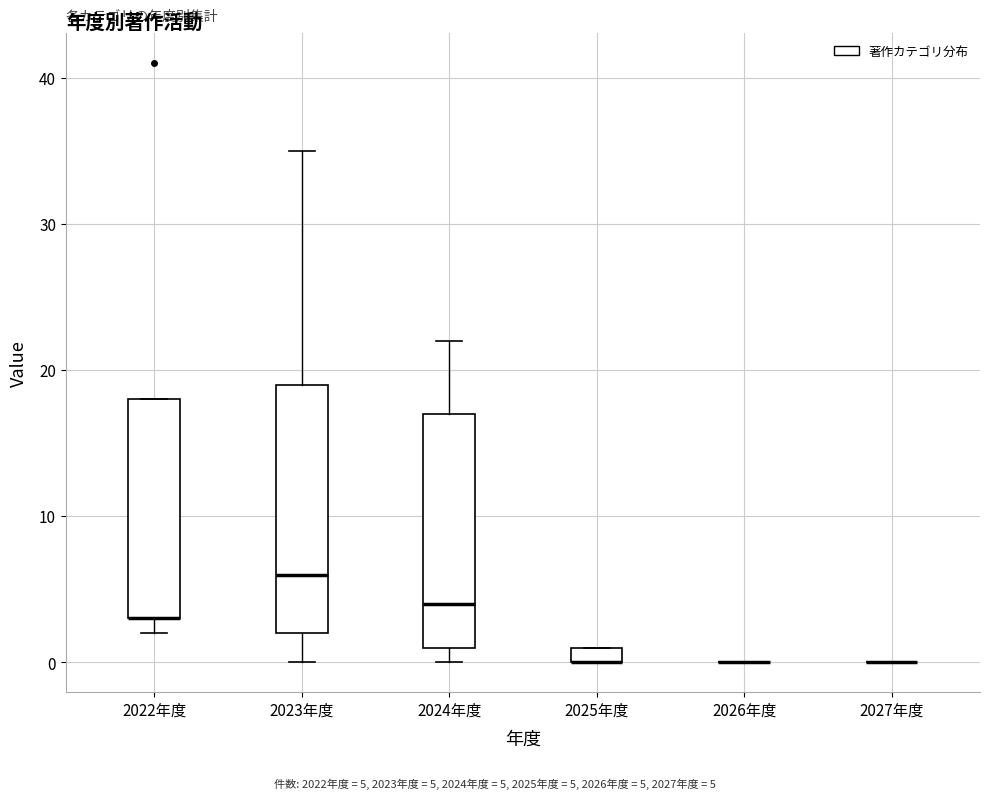

Comparing the boxes themselves (not the whiskers), which one is the tallest?

2023年度